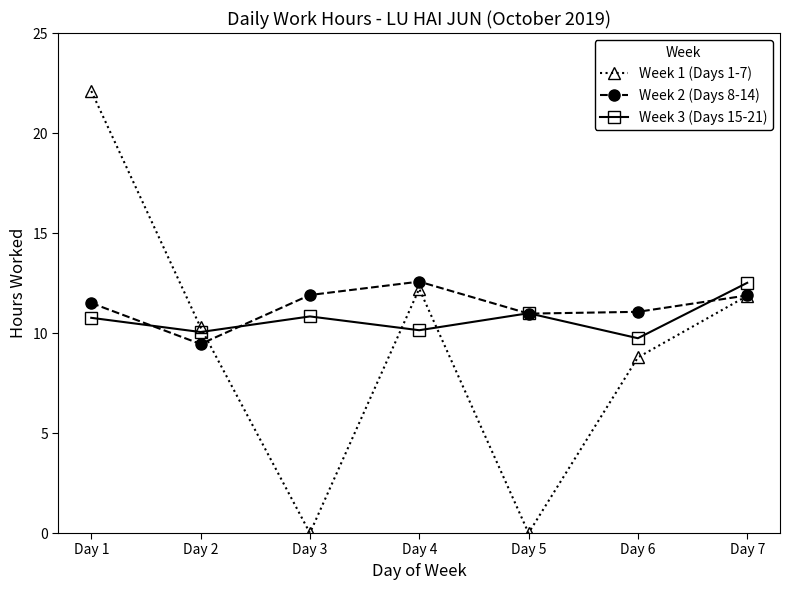

At how many categories does at least one series exceed 18?

1